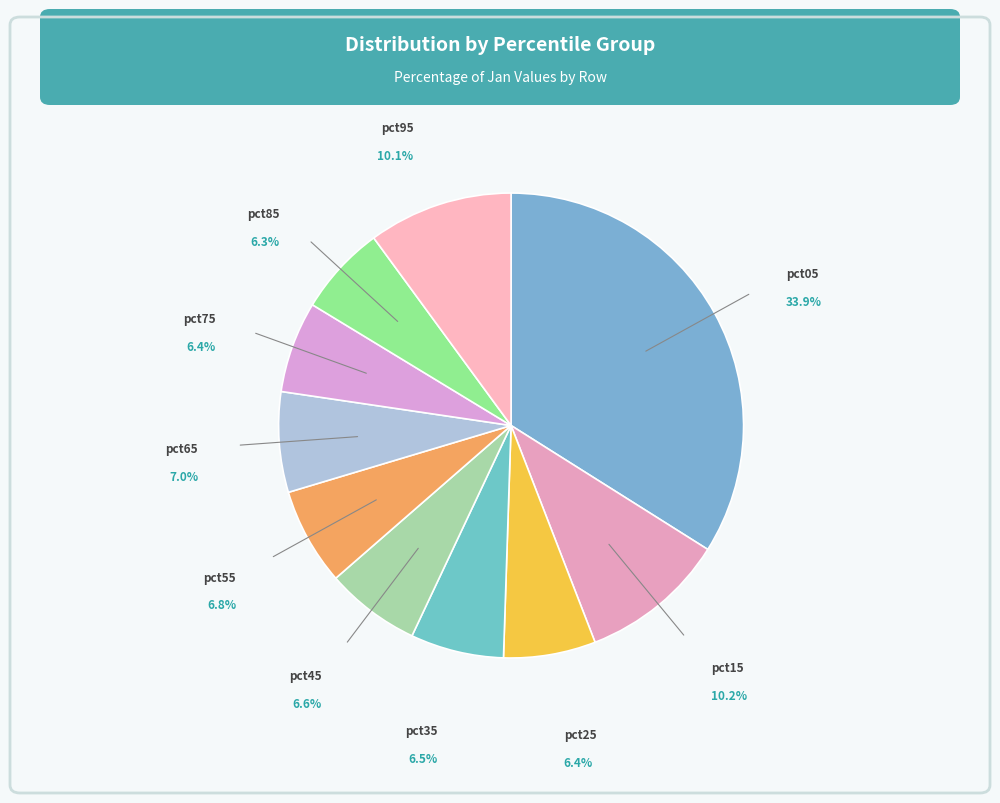

Combined, do pct05 and pct75 account for over 50%?

No